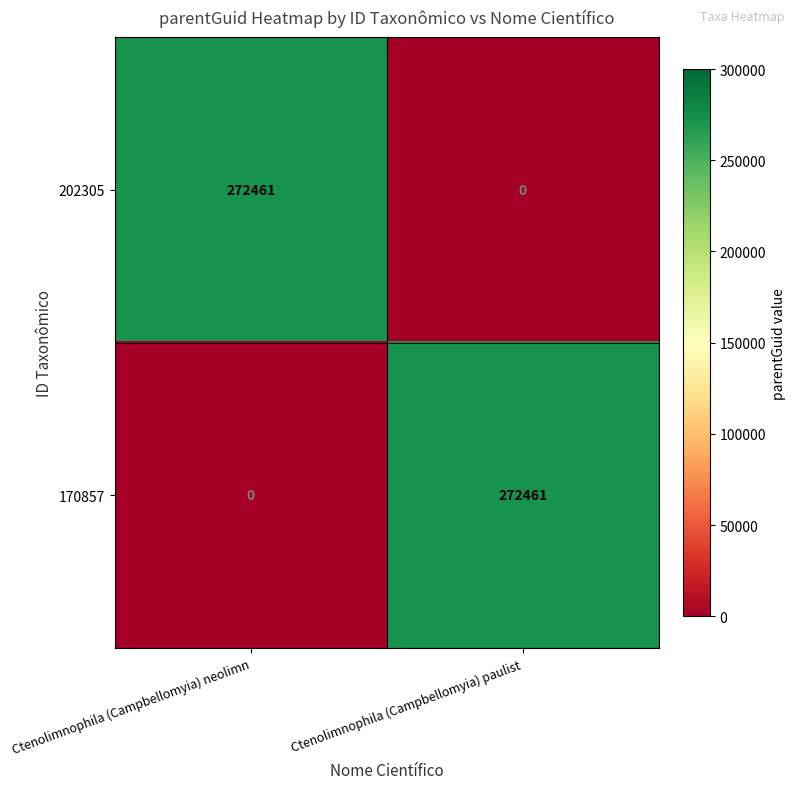

Reading right to left, list all the values displayed in this chart.

202305: 0	272461
170857: 272461	0